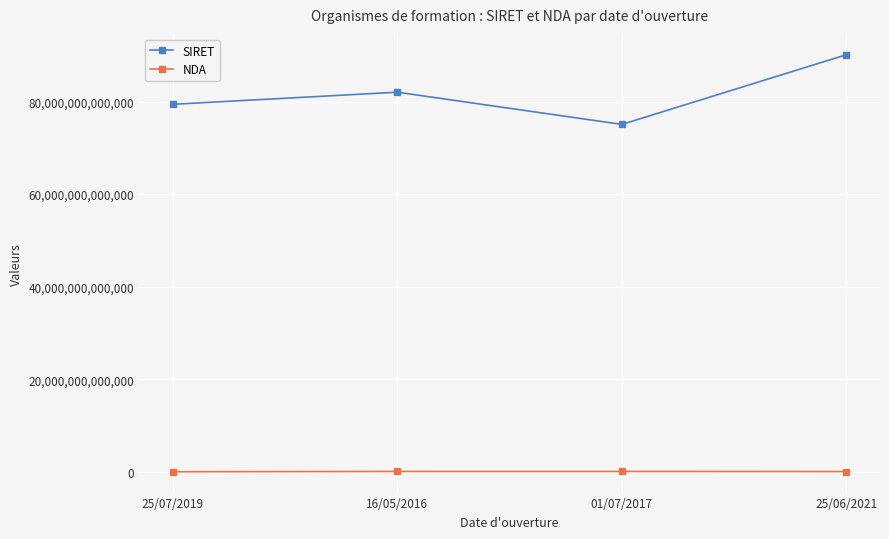

Which category has the highest value in the SIRET series?

25/06/2021